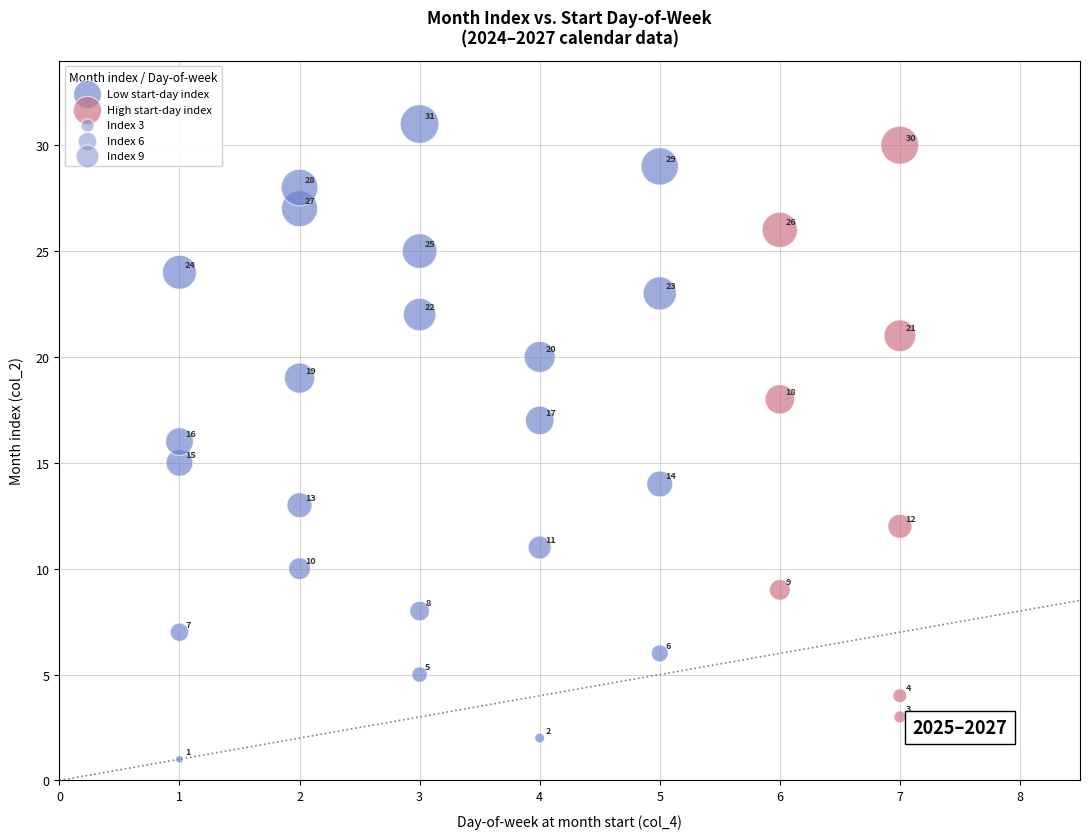

Which series has the largest Y range (max minus min)?

Low start-day index